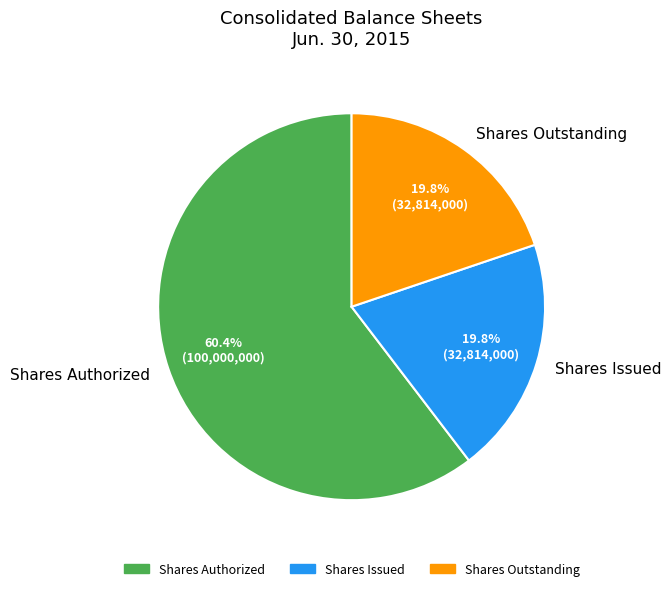

Does Shares Authorized account for over 50% of the chart?

Yes